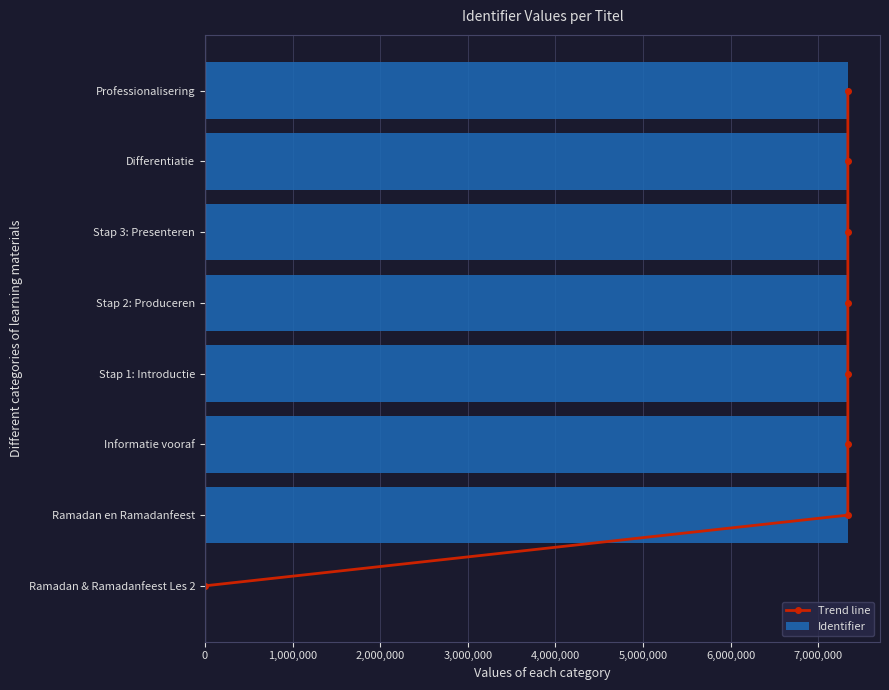

The value of Identifier at Professionalisering is 7337266. True or false?

True